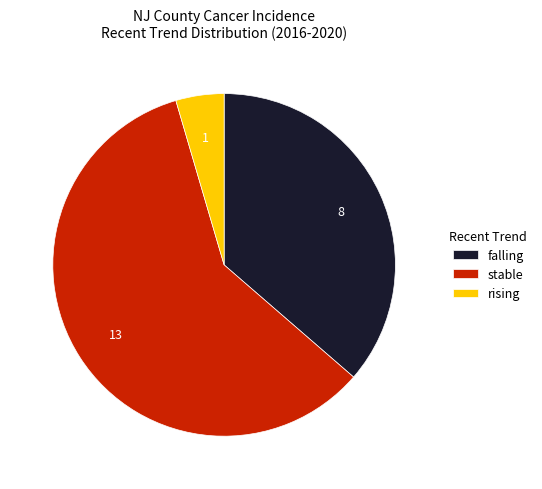

What is the ratio of the value at falling to the value at rising?

8.0